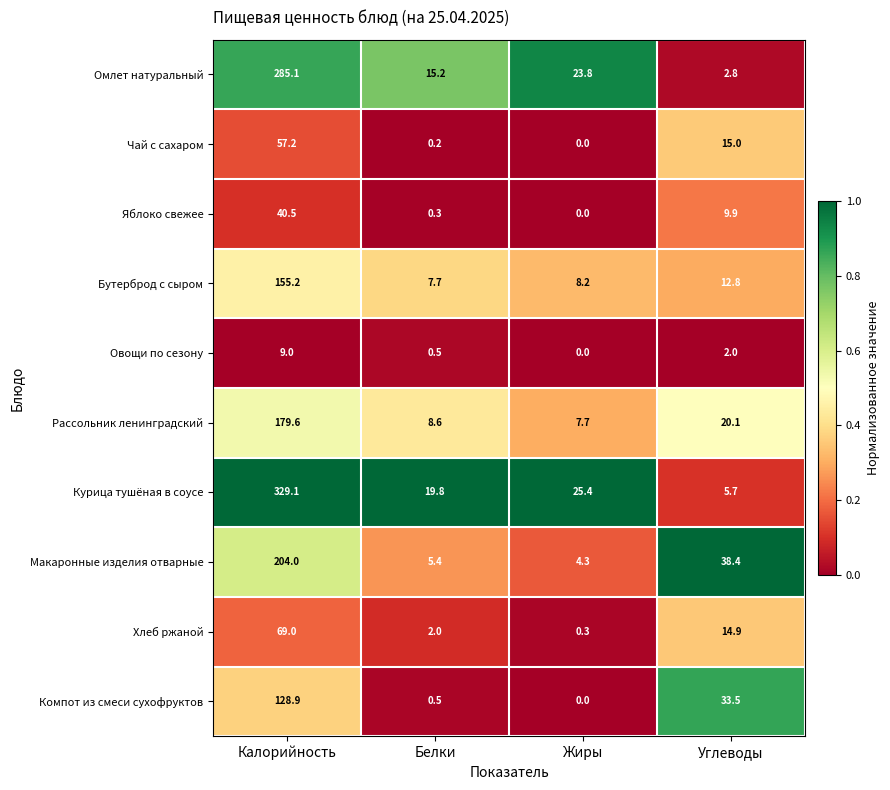

Which series has the widest spread of values?

Курица тушёная в соусе